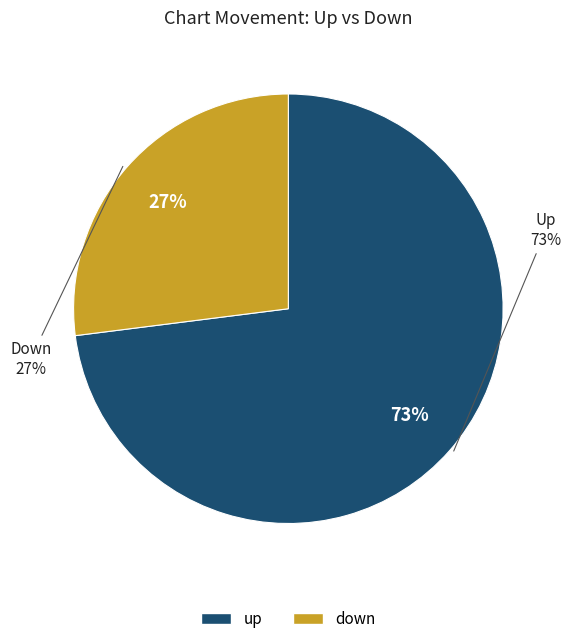

Combined, do down and up account for over 50%?

Yes